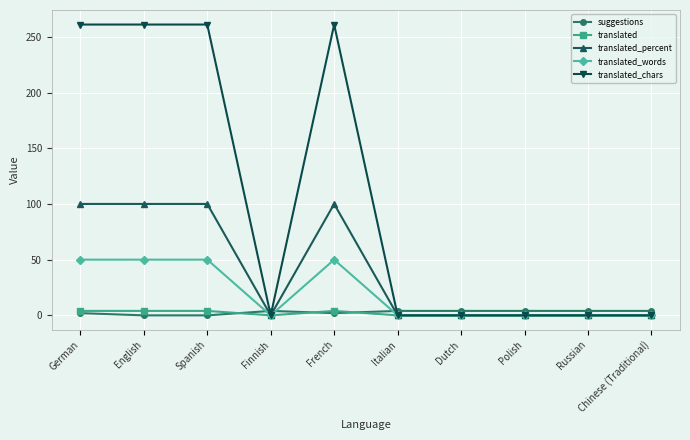

Reading left to right, list all the values displayed in this chart.

suggestions: 2	0	0	4	2	4	4	4	4	4
translated: 4	4	4	0	4	0	0	0	0	0
translated_percent: 100	100	100	0	100	0	0	0	0	0
translated_words: 50	50	50	0	50	0	0	0	0	0
translated_chars: 261	261	261	0	261	0	0	0	0	0